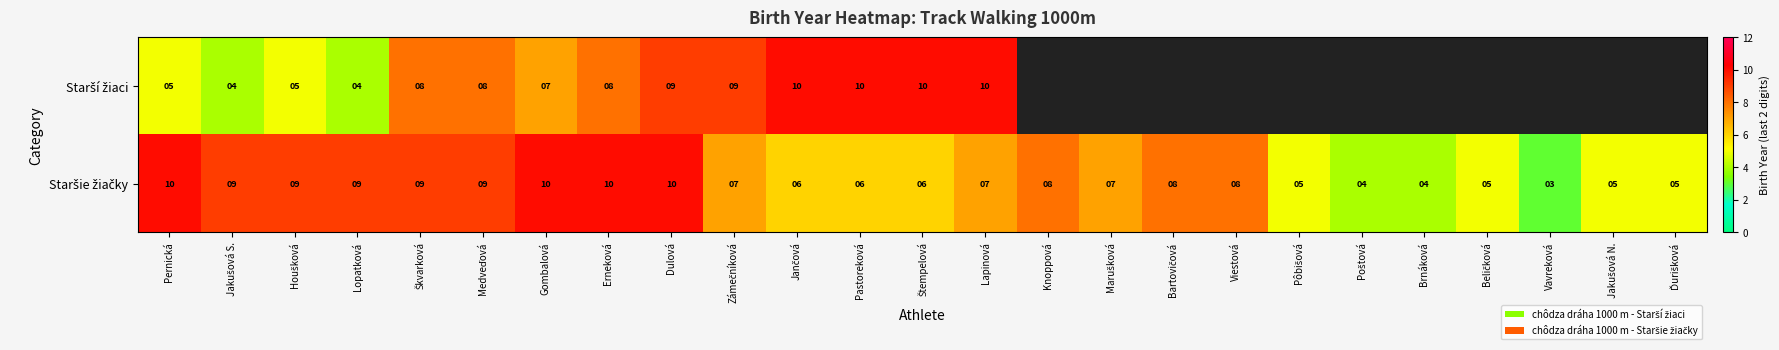

Which has a higher value, Škvarková or Medveďová?

Škvarková